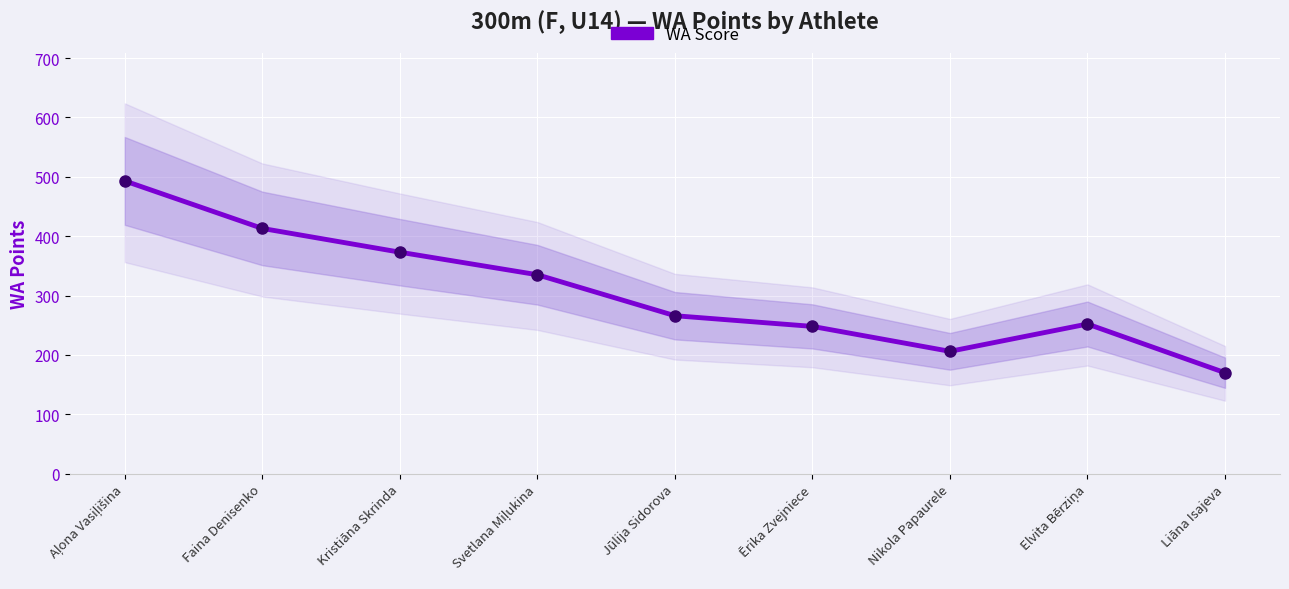

At which label is the value closest to 331?

Svetlana Miļukina